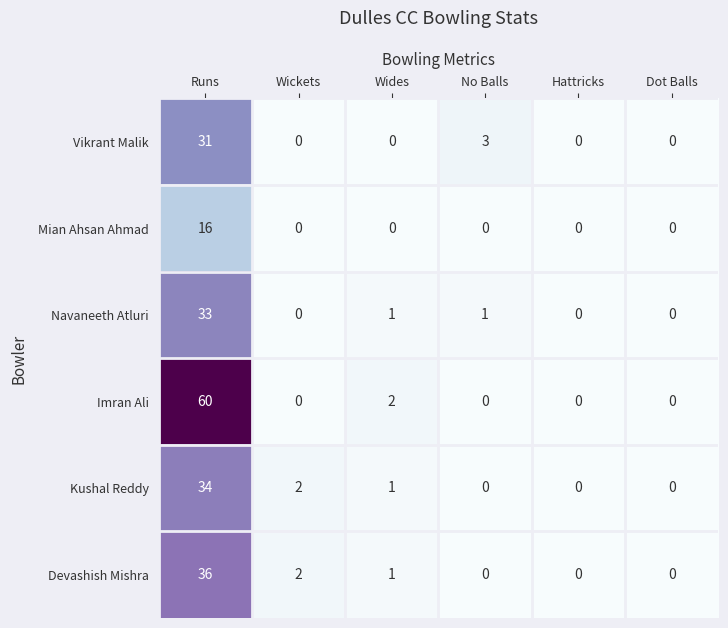

Read the Vikrant Malik value at No Balls, to the nearest 5.

5